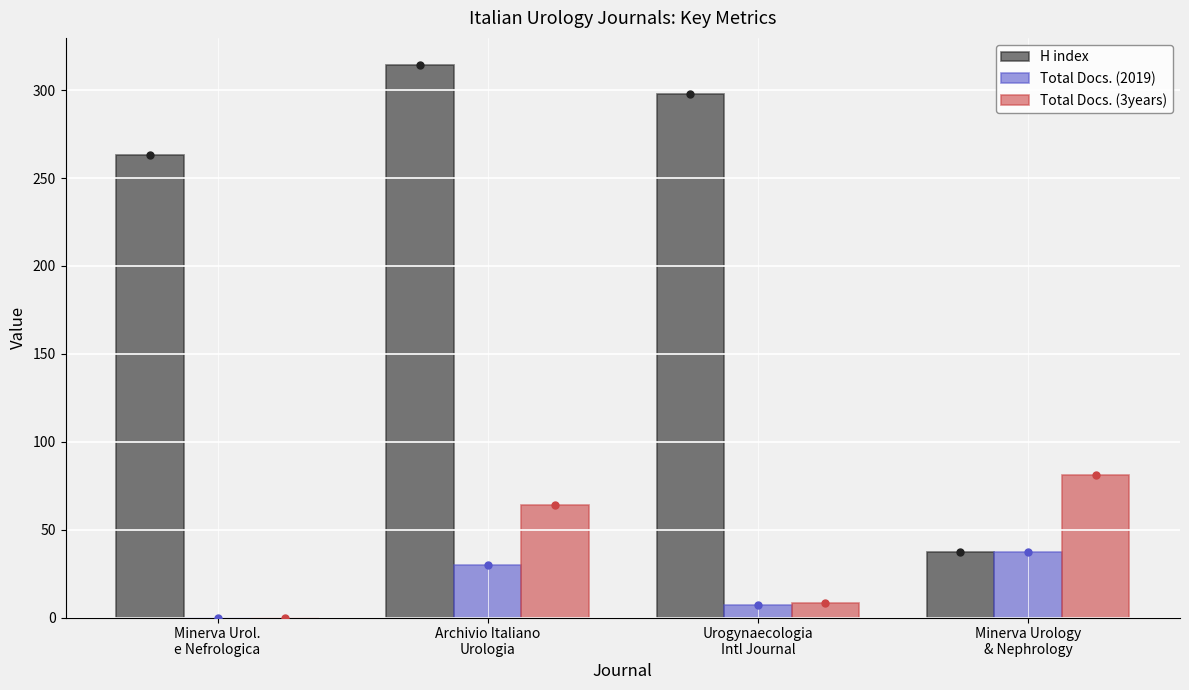

At which label is Total Docs. (2019) closest to 18?

Urogynaecologia
Intl Journal